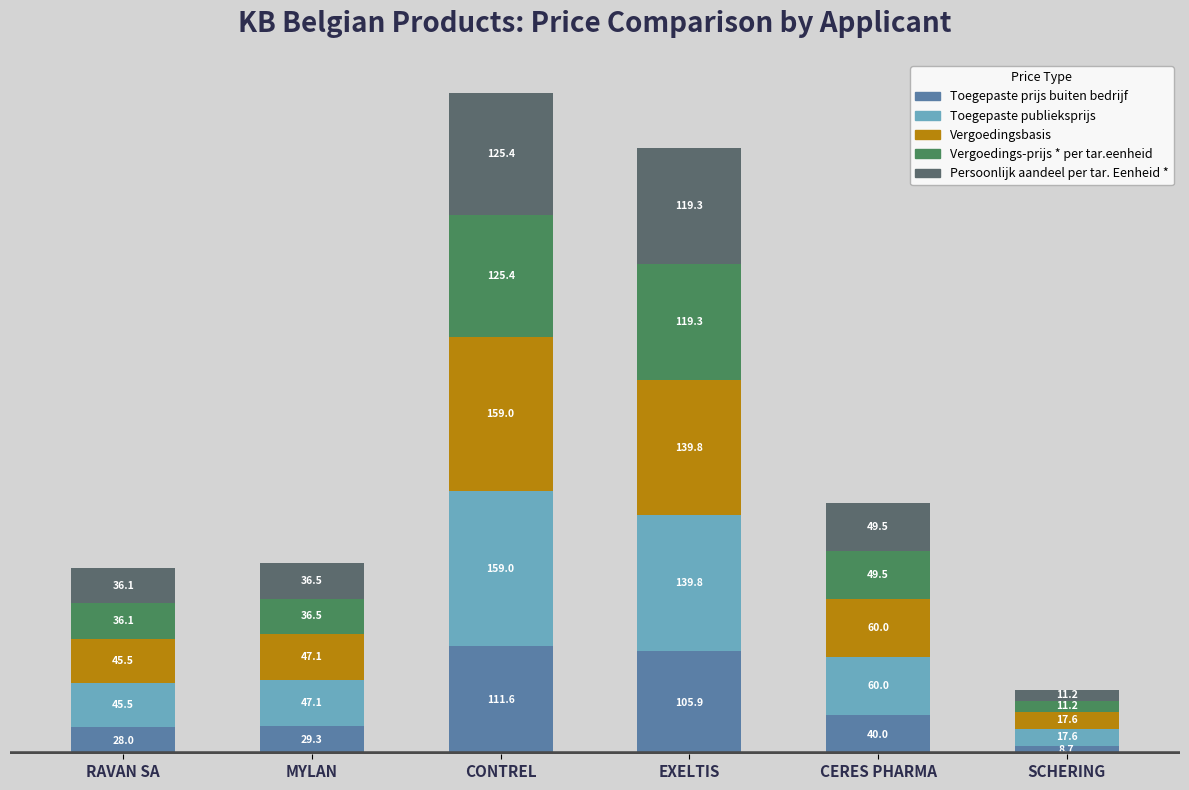

What are all the series names shown in the legend?

Toegepaste prijs buiten bedrijf, Toegepaste publieksprijs, Vergoedingsbasis, Vergoedings-prijs * per tar.eenheid, Persoonlijk aandeel per tar. Eenheid *